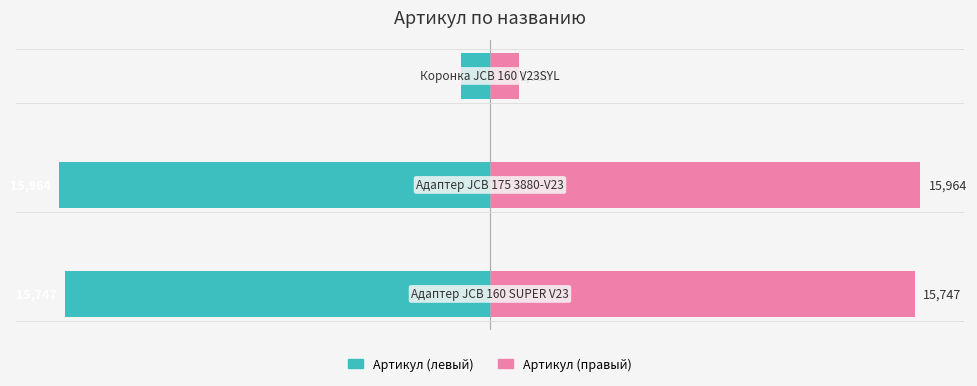

Which has a higher value, −20000 or −10000?

−10000